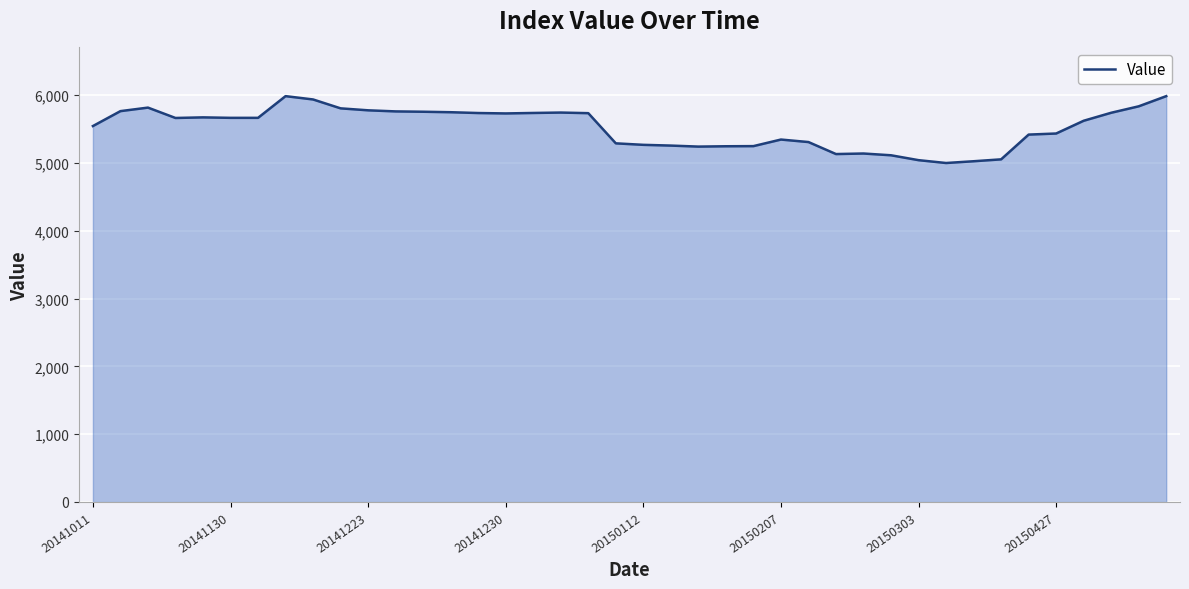

What is the difference between the maximum and minimum values?

986